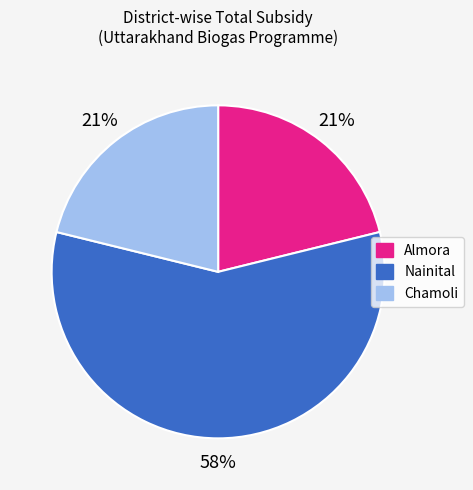

How many slices are in this pie chart?

3